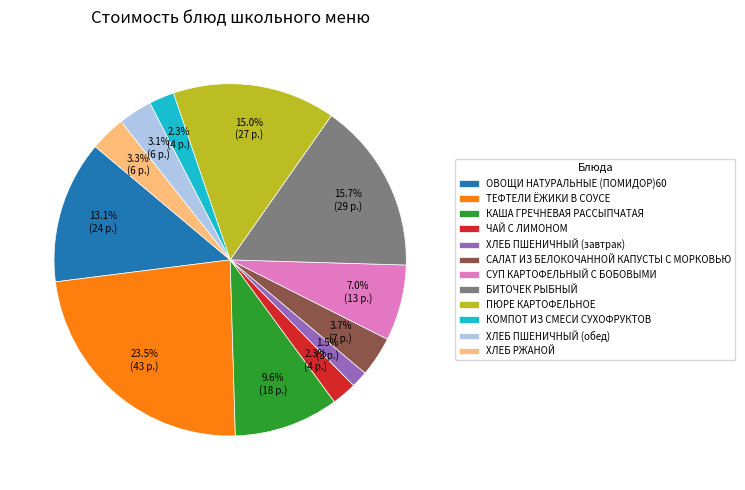

Which slice is the largest?

ТЕФТЕЛИ ЁЖИКИ В СОУСЕ